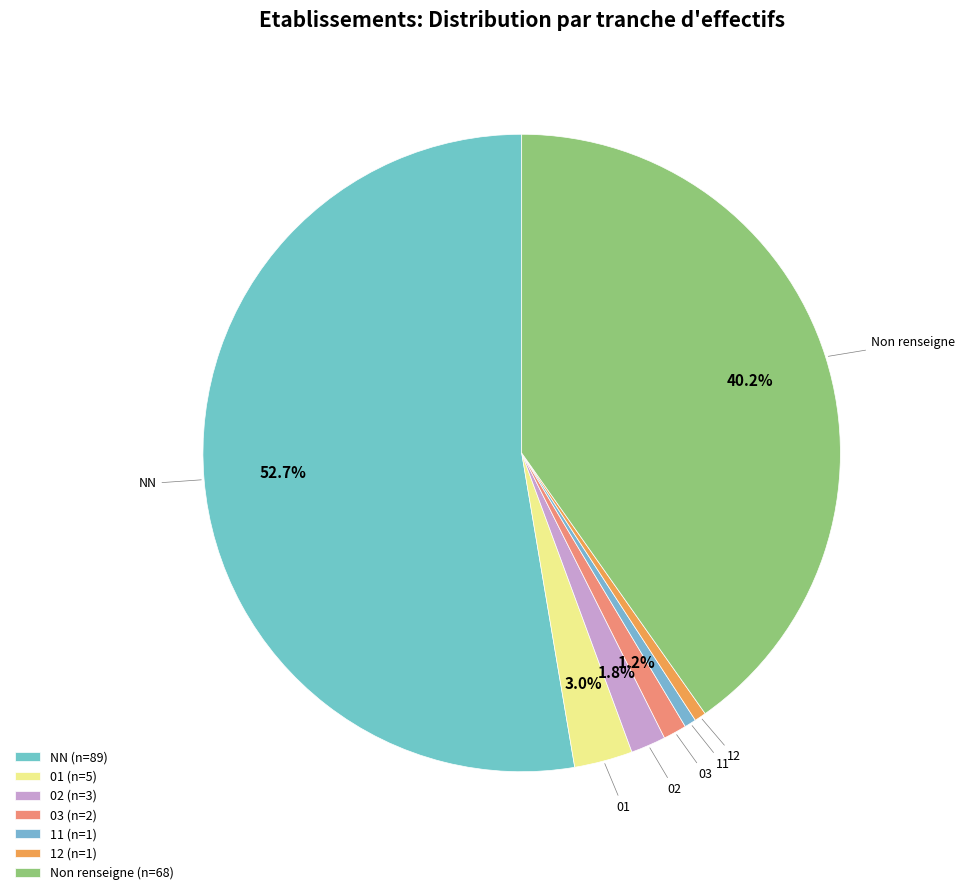

Is there any slice that represents more than half of the pie?

Yes